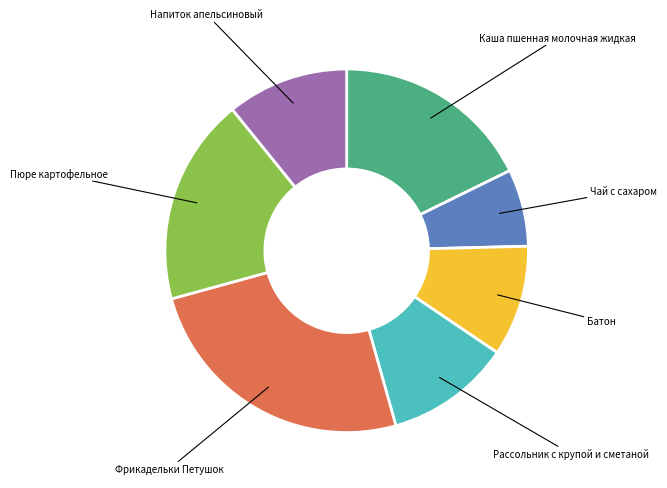

How many slices are in this pie chart?

7